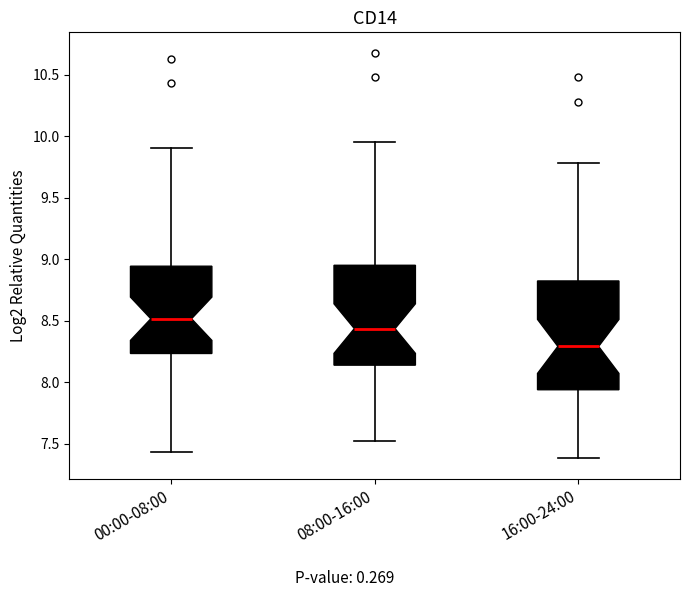

Which box's median line is the highest?

00:00-08:00